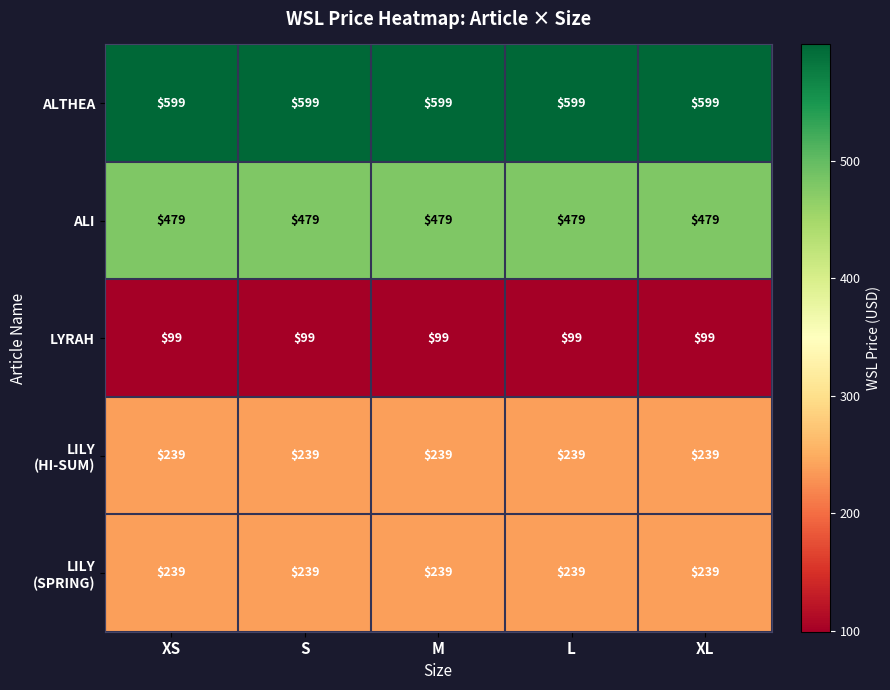

What is the spread (max minus min) of values at M?

500